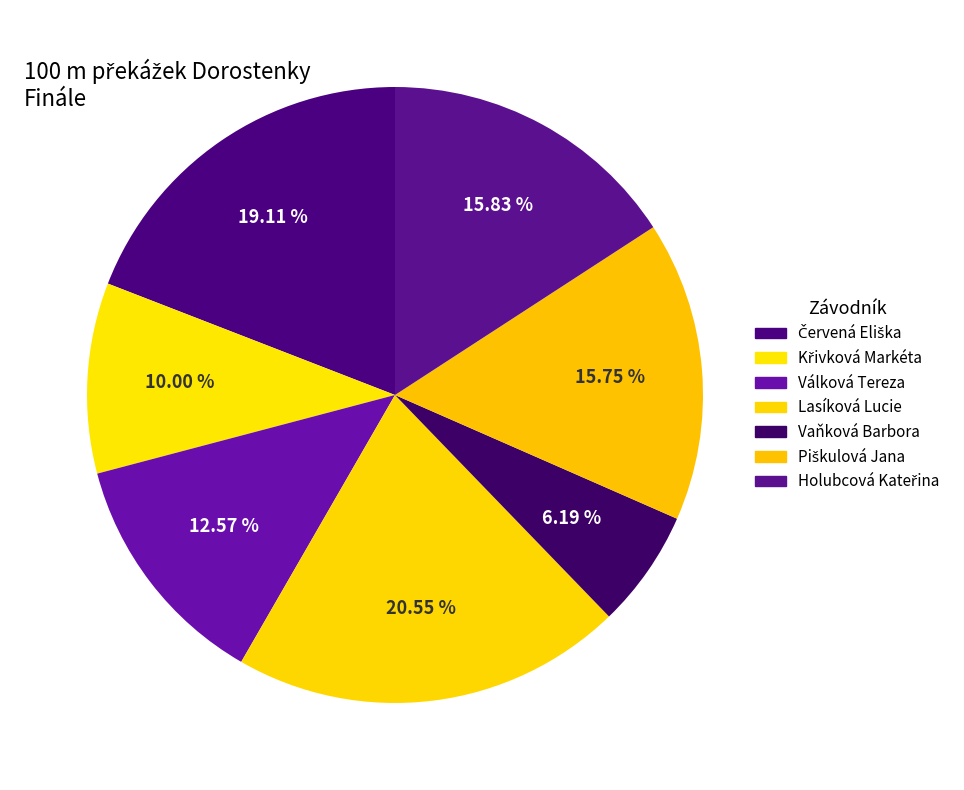

Rank the categories by value from lowest to highest.

Vaňková Barbora, Křivková Markéta, Válková Tereza, Piškulová Jana, Holubcová Kateřina, Červená Eliška, Lasíková Lucie